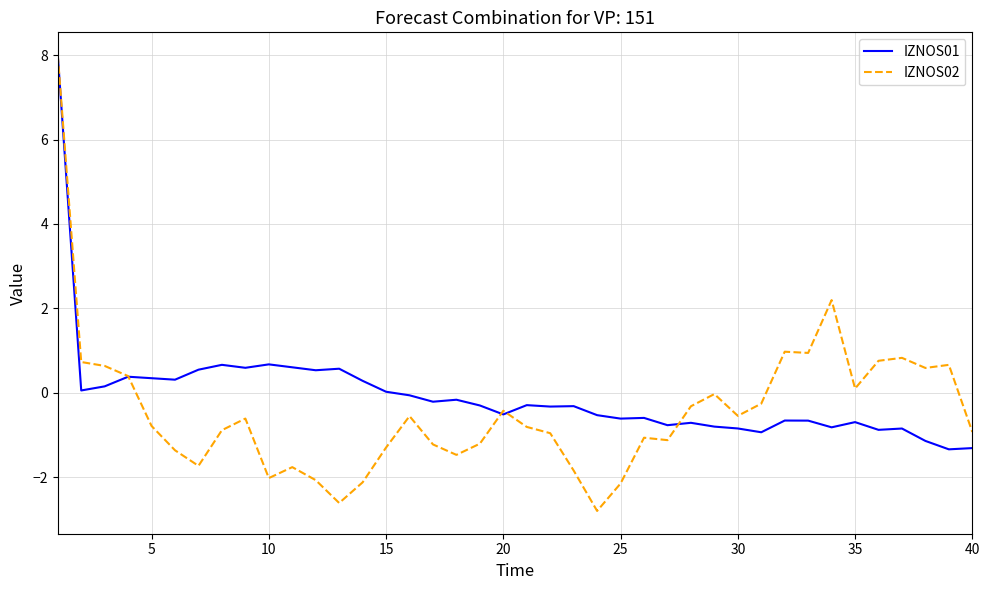

What is the maximum value shown in the chart?

8.0